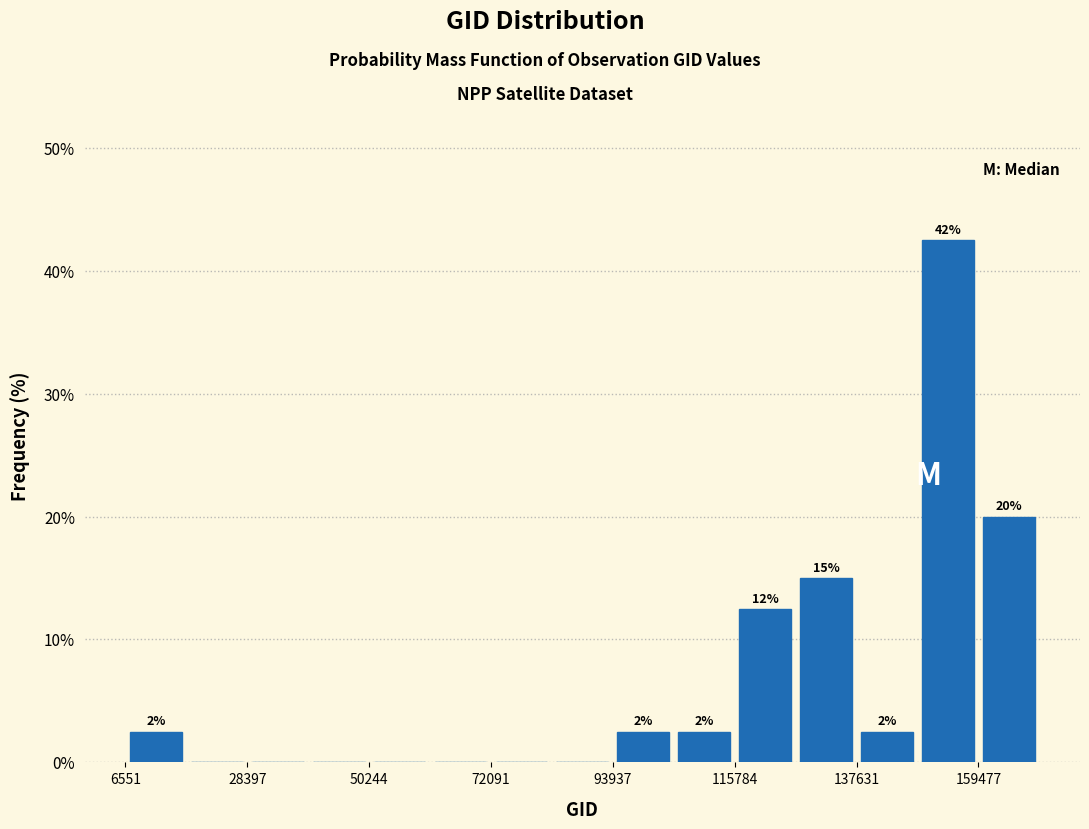

Around what value on the x-axis is the tallest bar? Give the approximate position of its centre, as read against the axis.

155000